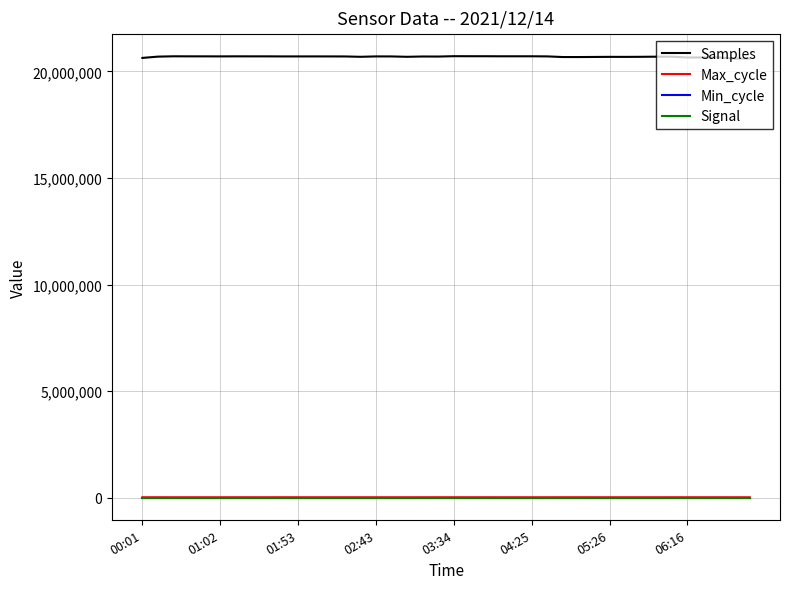

Which series has the largest total across all categories?

Samples